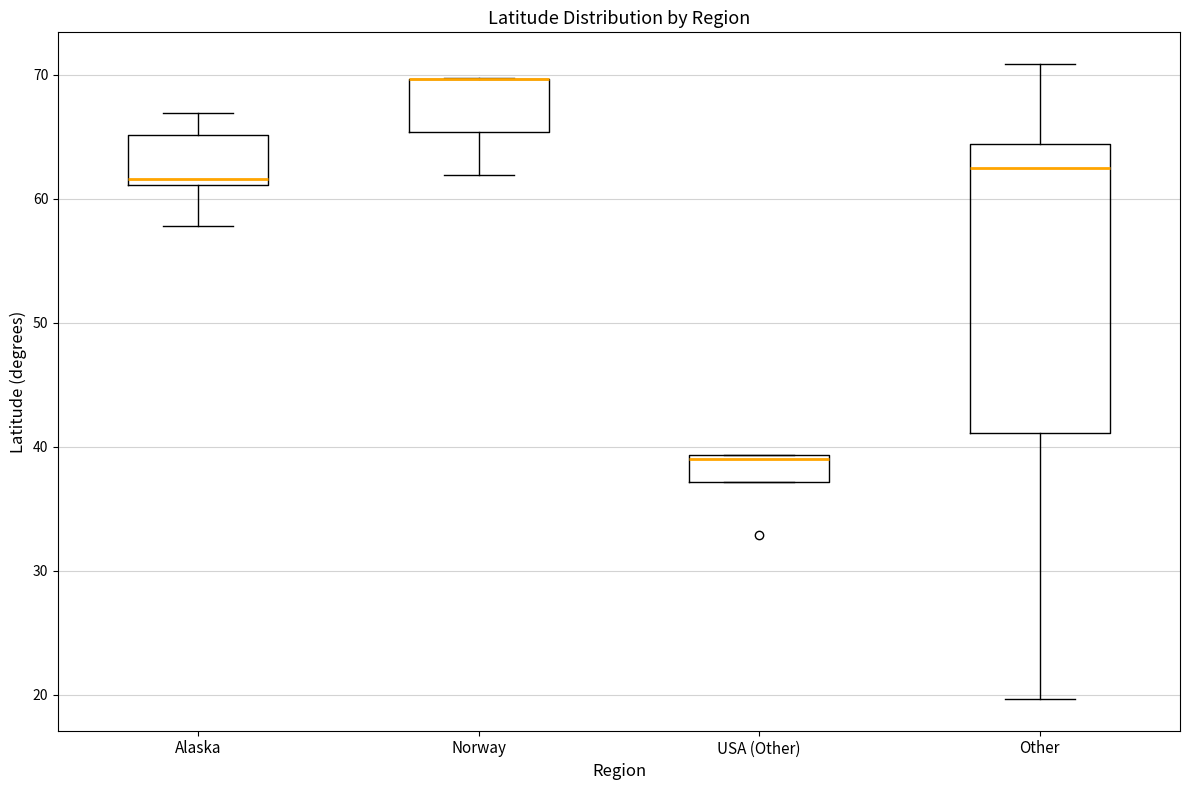

Comparing the boxes themselves (not the whiskers), which one is the tallest?

Other